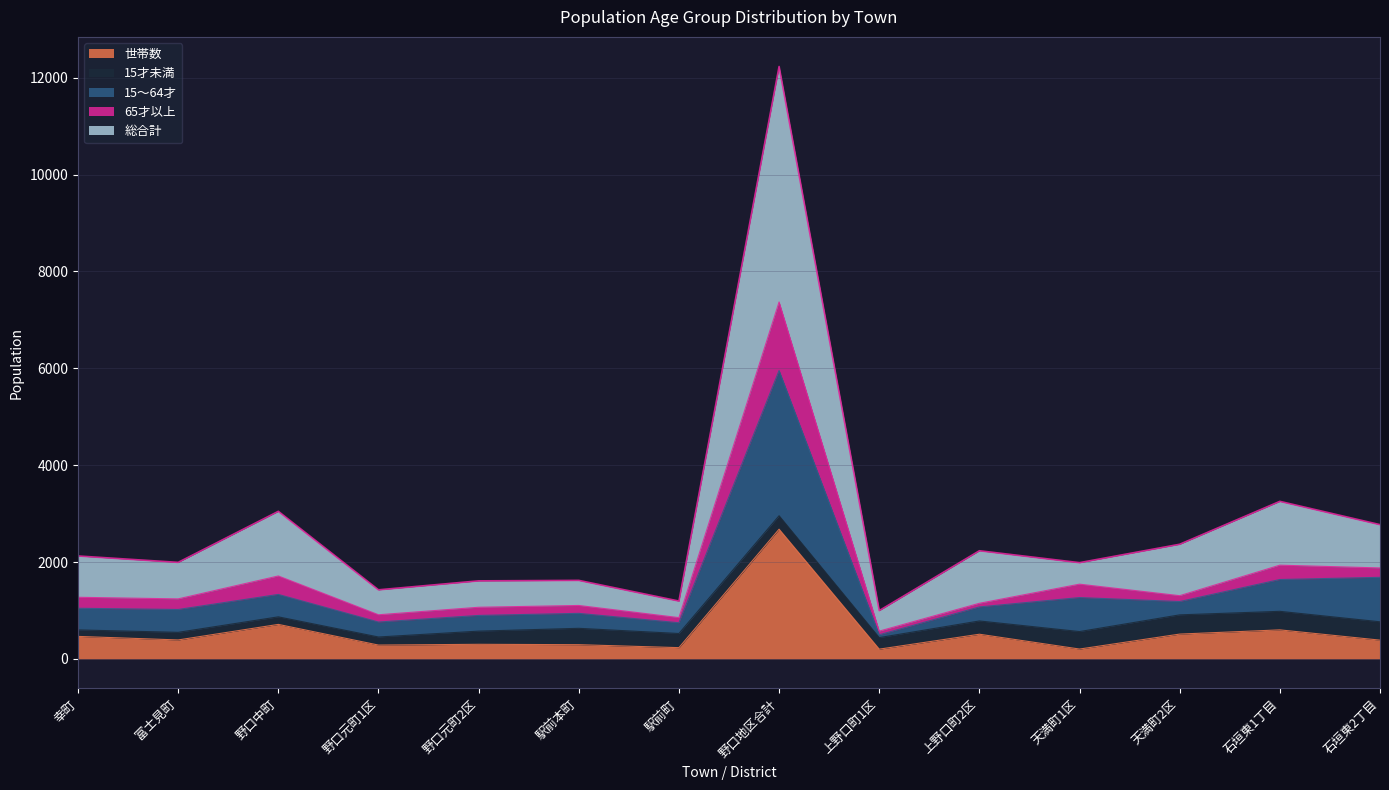

What is the highest value of the 世帯数 series?

2678